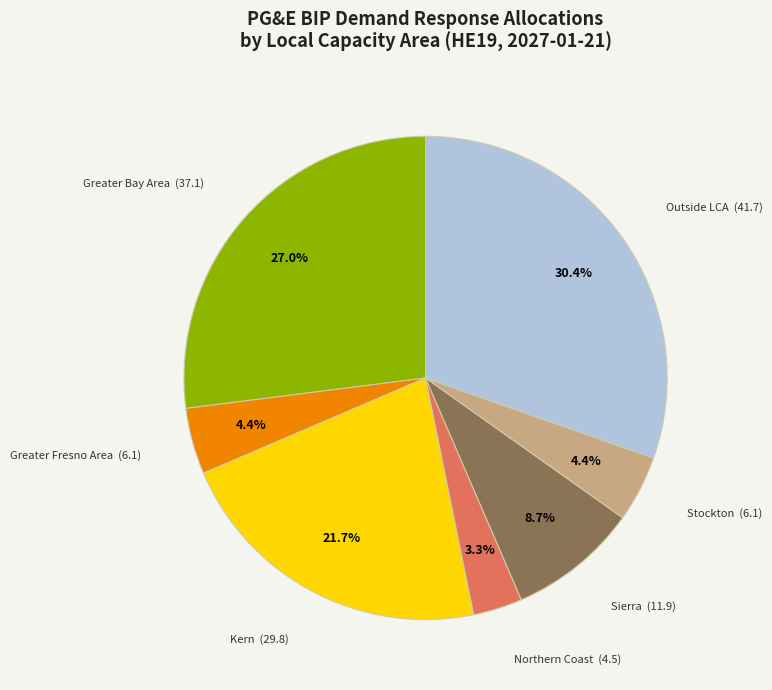

Is there any slice that represents more than half of the pie?

No